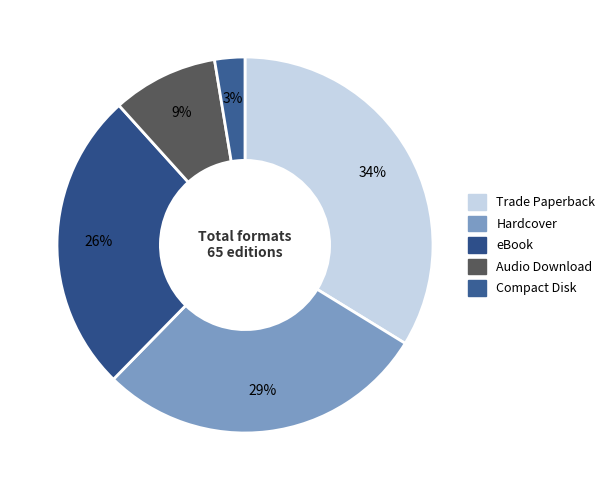

Which has a higher value, Trade Paperback or Audio Download?

Trade Paperback